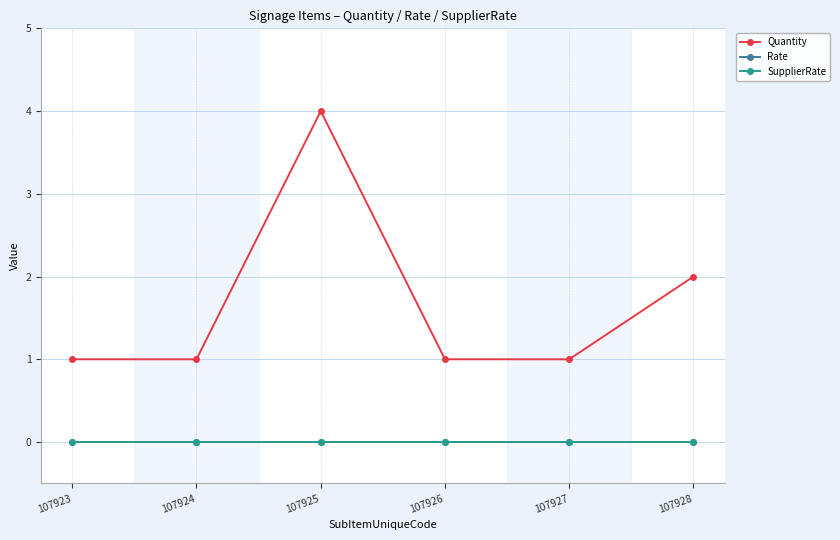

True or false: SupplierRate and Rate intersect in this chart.

False